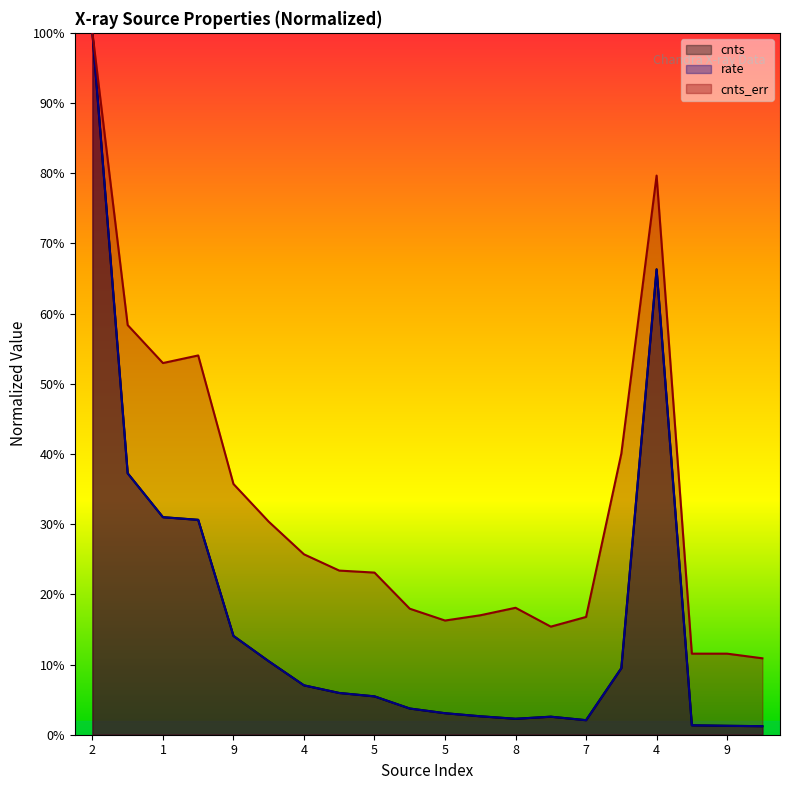

Read the rate value at 9.

0.1